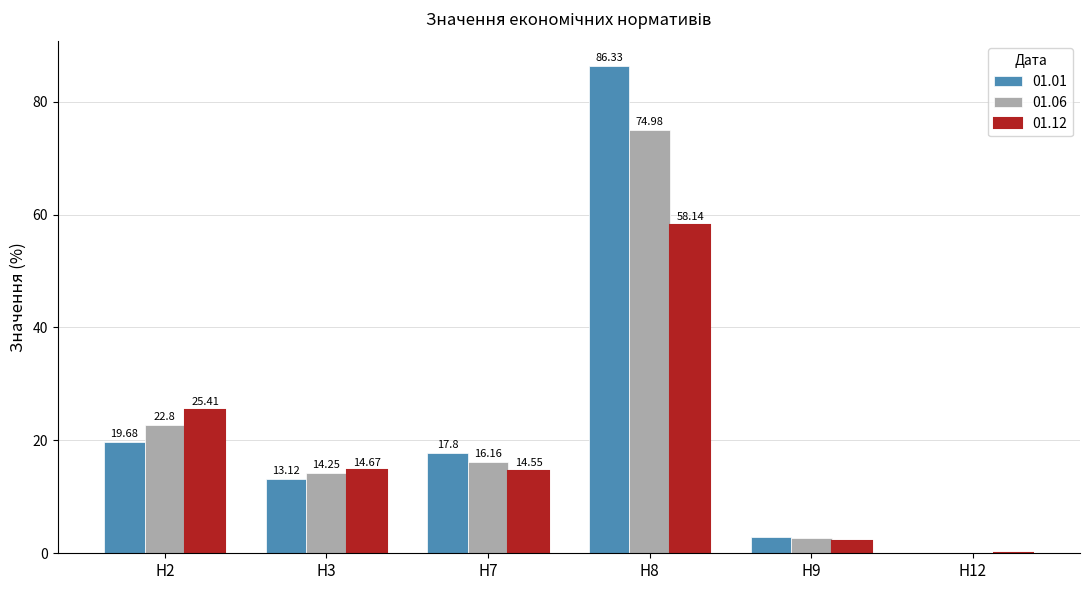

Does the chart contain stacked bars?

No